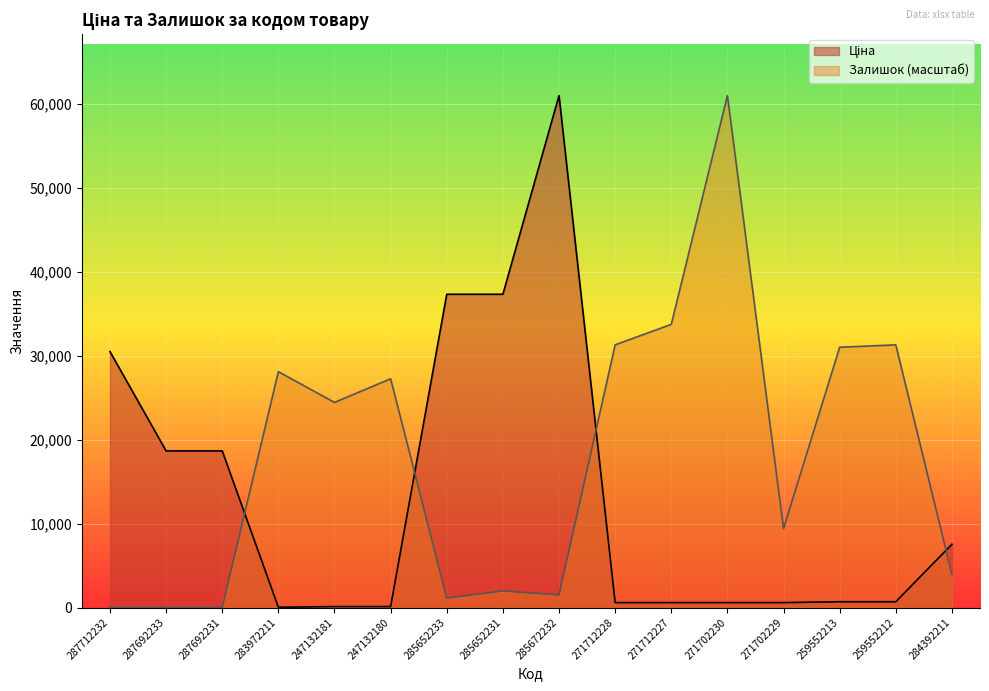

Rank the series by their average value, from highest to lowest.

Залишок, Ціна